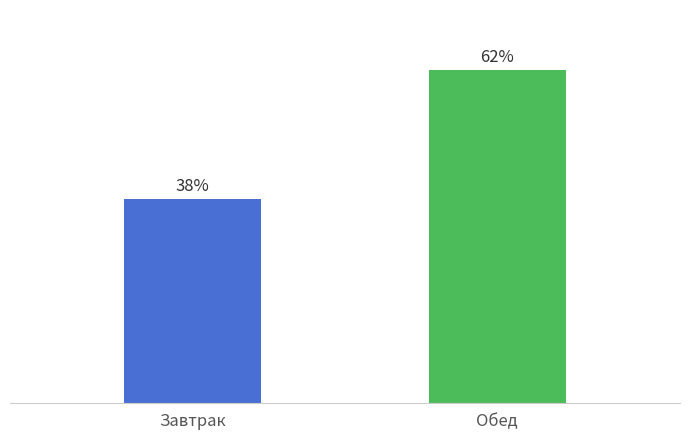

At 2 блюдо, list the series in order from largest to smallest.

Обед, Завтрак